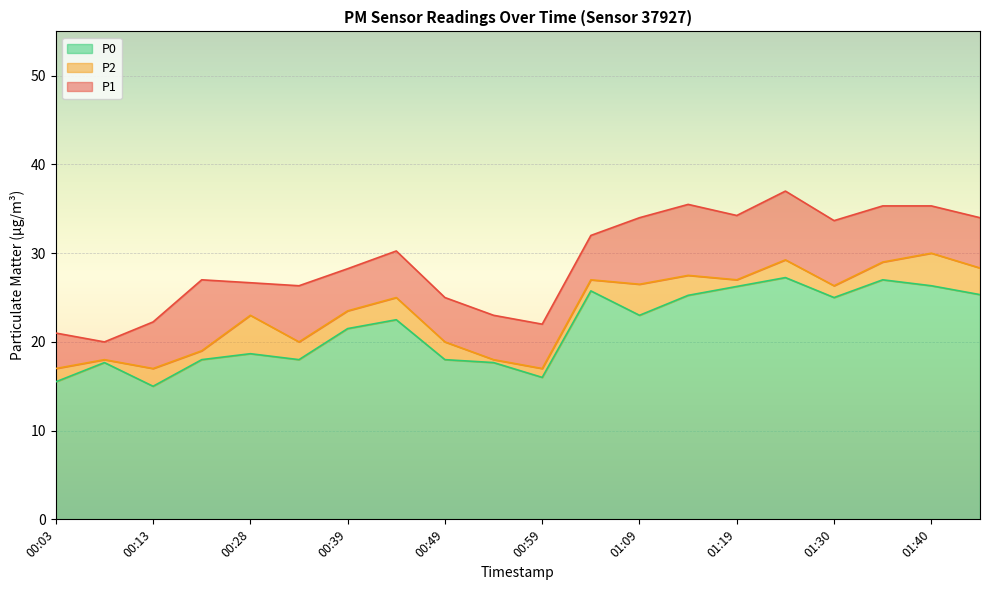

Does the chart display data point markers on the line(s)?

No